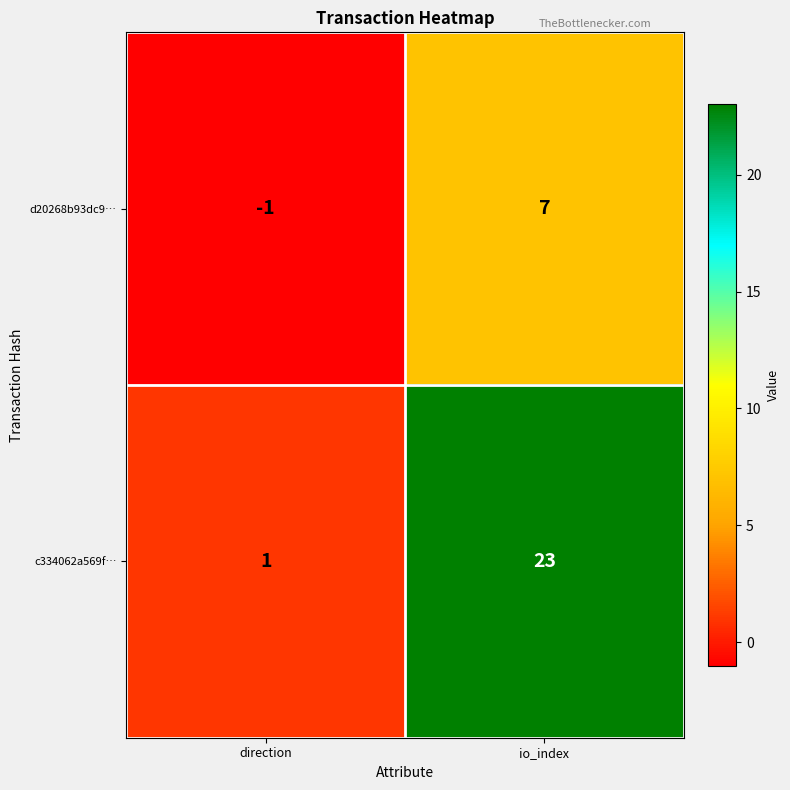

Reading left to right, extract all data points from this chart.

d20268b93dc9…: -1	7
c334062a569f…: 1	23